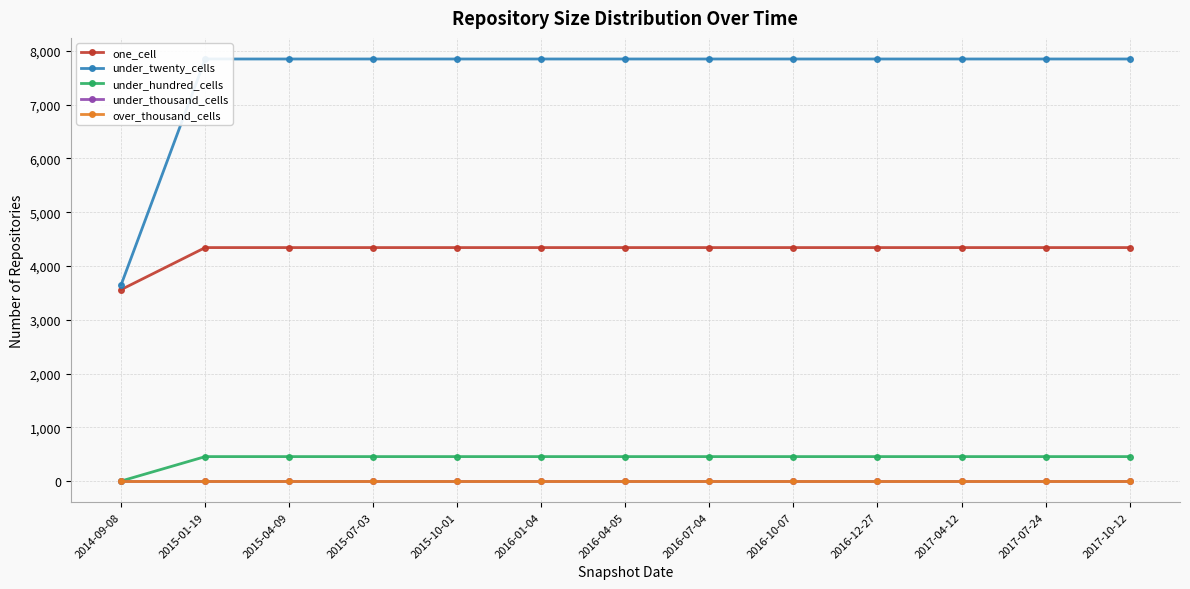

What is the difference between the highest and lowest values at 2015-10-01?

7849